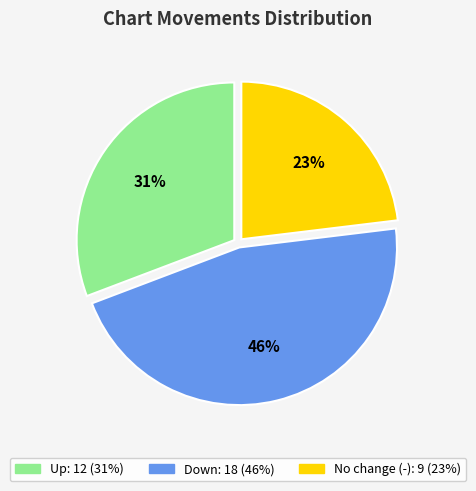

Count the number of slices in the pie.

3